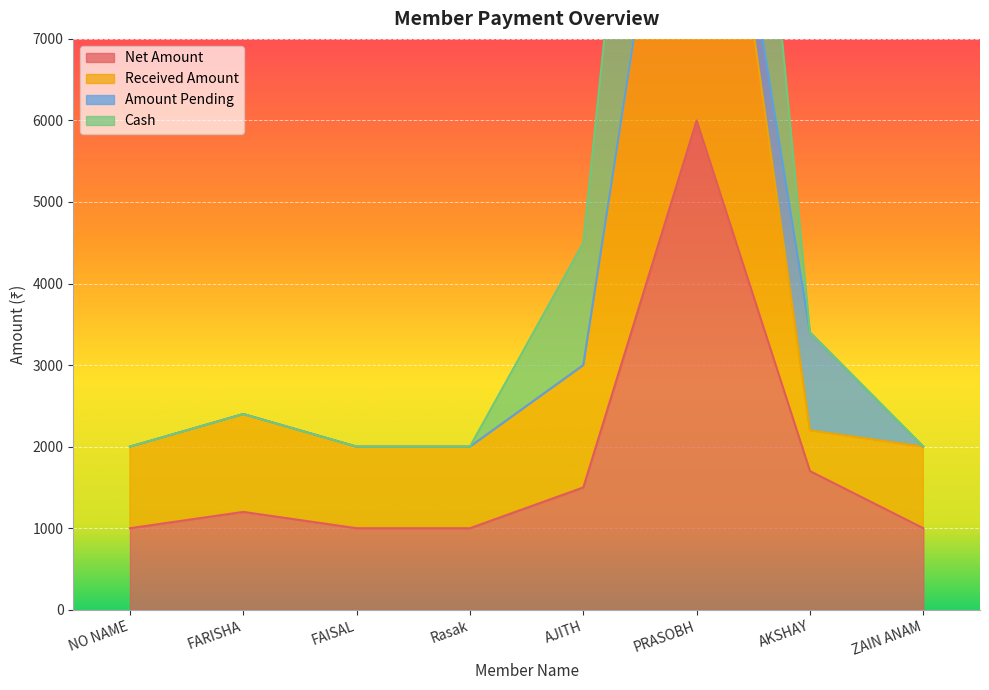

How many data points in Cash are above 2400?

3